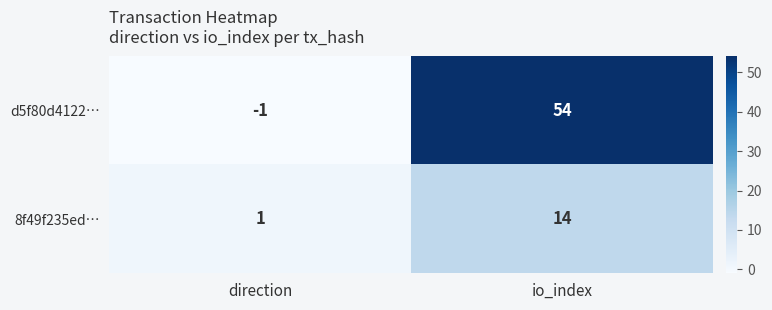

How many series are shown in this chart?

2